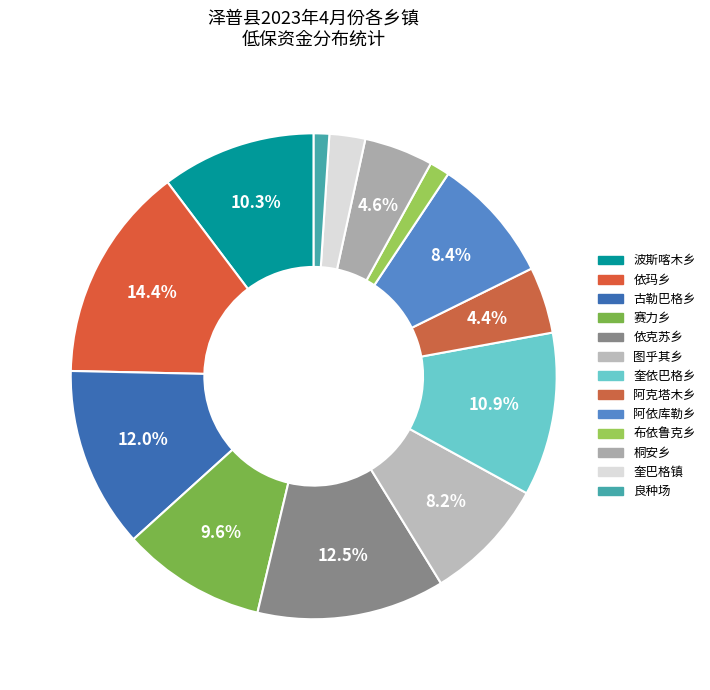

To the nearest percent, what percentage of the pie is 桐安乡?

5%